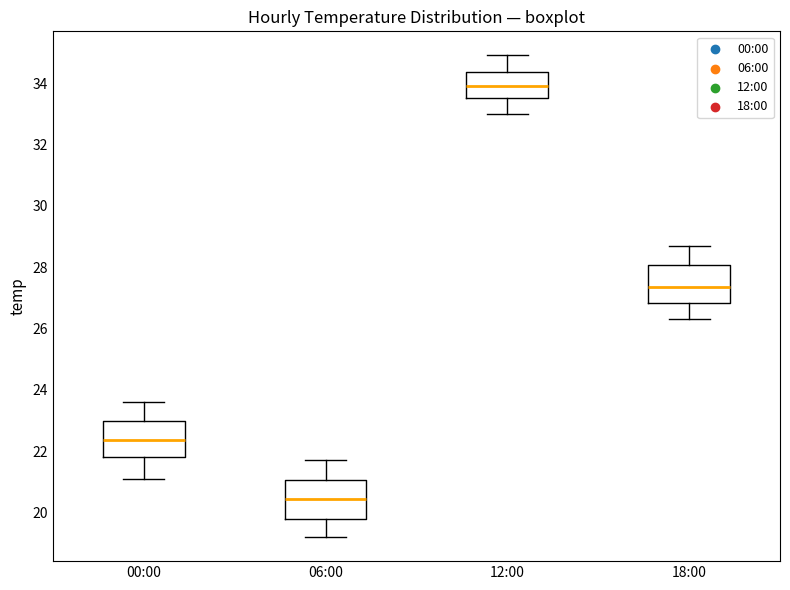

Reading left to right, transcribe this box plot: for each box, give where its median line is, the range the box spans, and where its two whiskers end, as read against the y-axis. The values are not printed on the chart, so give them approximately, as read against the axis.

00:00: median 22.4, box 21.8 to 23.0, whiskers 21.2 to 23.6
06:00: median 20.4, box 19.8 to 21.0, whiskers 19.2 to 21.8
12:00: median 34.0, box 33.6 to 34.4, whiskers 33.0 to 35.0
18:00: median 27.4, box 26.8 to 28.0, whiskers 26.4 to 28.8